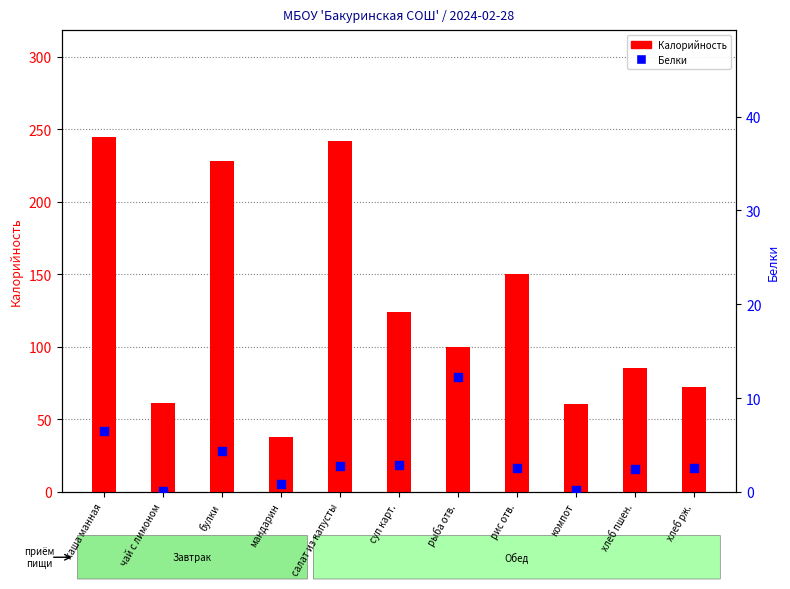

At how many categories does at least one series exceed 205?

3